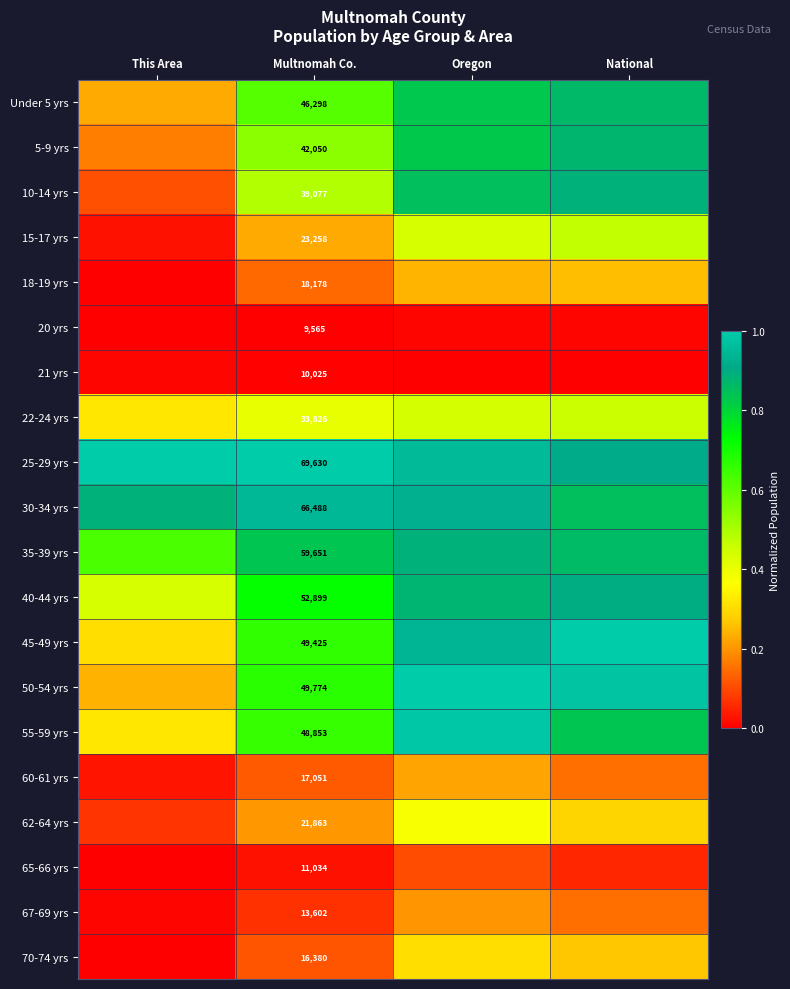

How many data points does each series have?

4